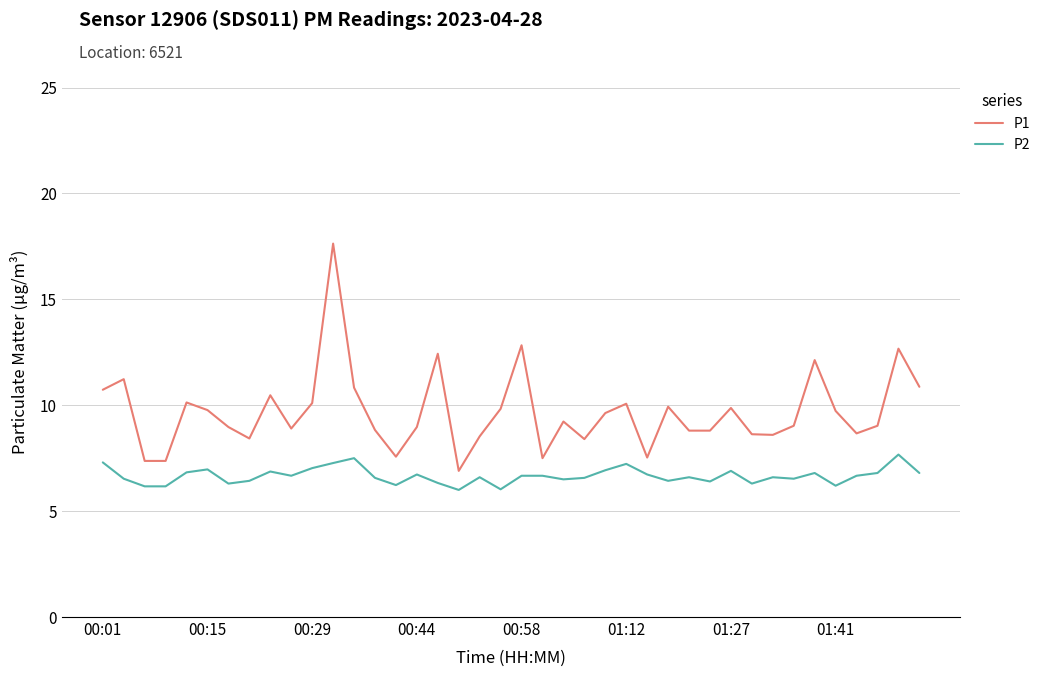

True or false: P1 and P2 intersect in this chart.

False